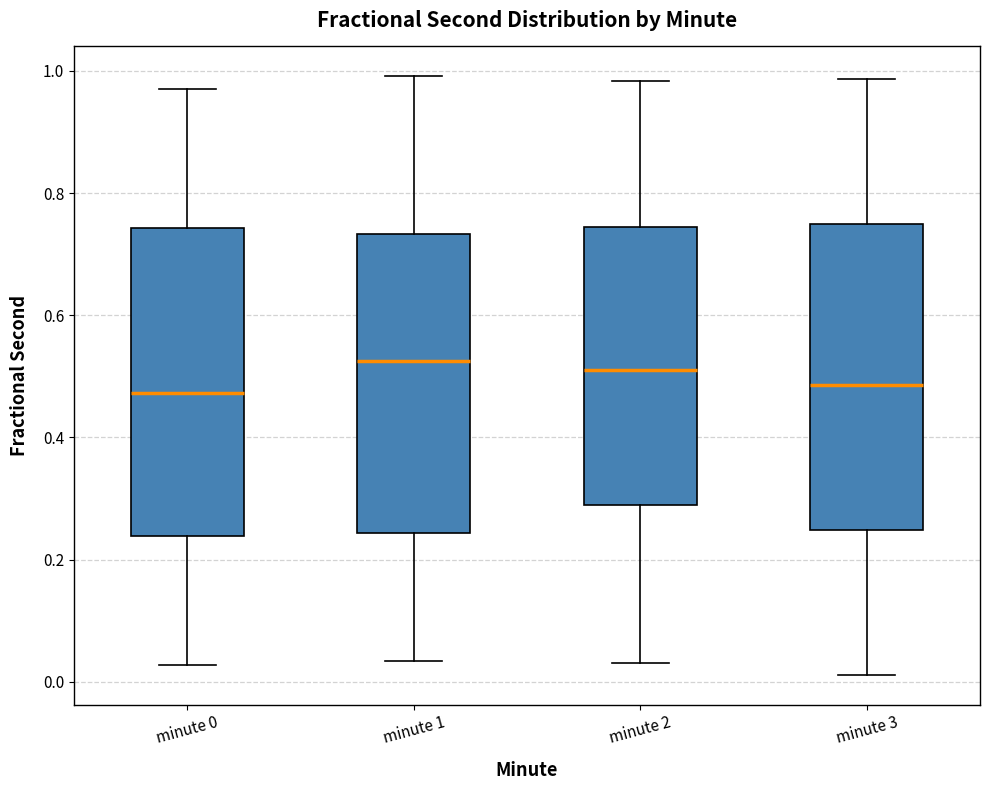

Reading left to right, transcribe this box plot: for each box, give where its median line is, the range the box spans, and where its two whiskers end, as read against the y-axis. The values are not printed on the chart, so give them approximately, as read against the axis.

minute 0: median 0.48, box 0.24 to 0.74, whiskers 0.02 to 0.98
minute 1: median 0.52, box 0.24 to 0.74, whiskers 0.04 to 1.00
minute 2: median 0.50, box 0.28 to 0.74, whiskers 0.04 to 0.98
minute 3: median 0.48, box 0.24 to 0.74, whiskers 0.02 to 0.98